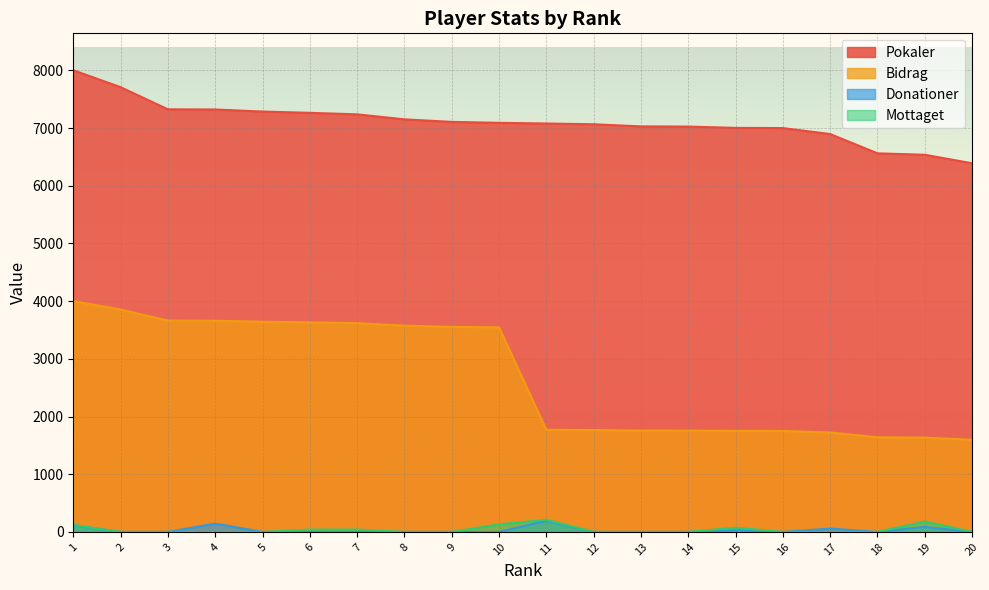

At how many categories does at least one series exceed 7988?

1